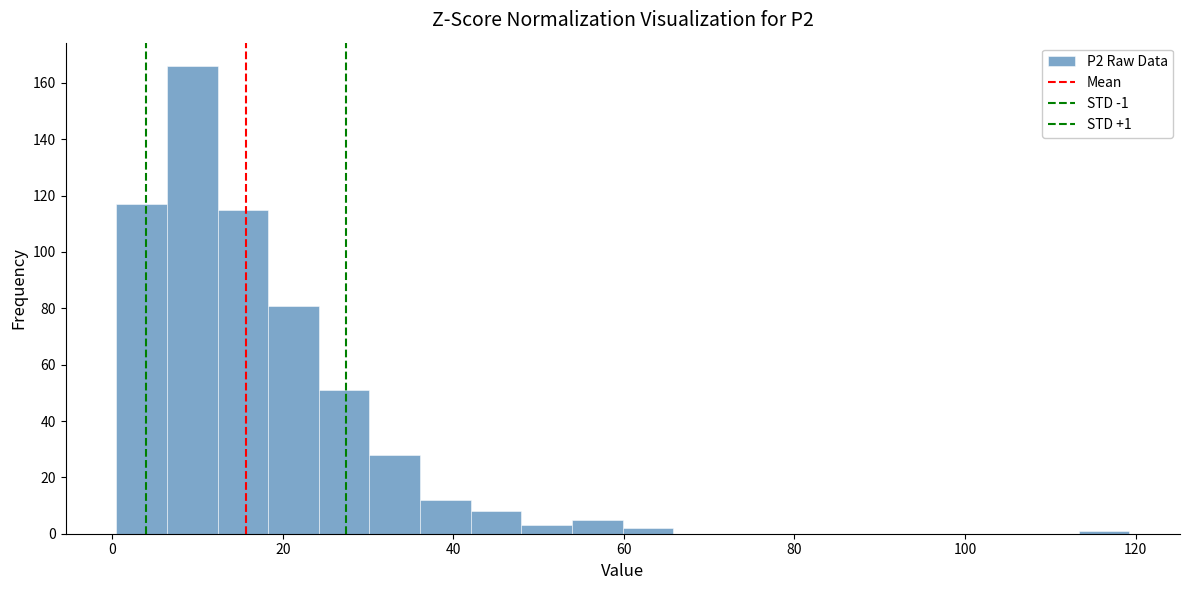

Around what value on the x-axis is the tallest bar? Give the approximate position of its centre, as read against the axis.

10